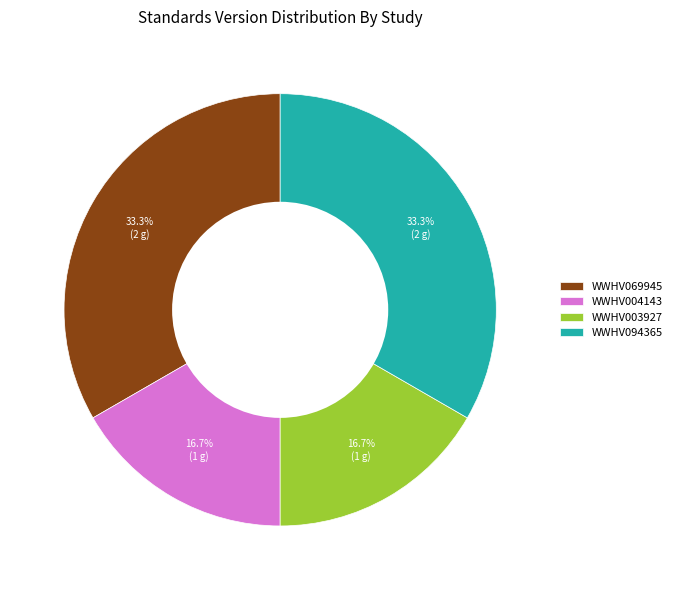

What is the ratio of the value at WWHV004143 to the value at WWHV003927?

1.0